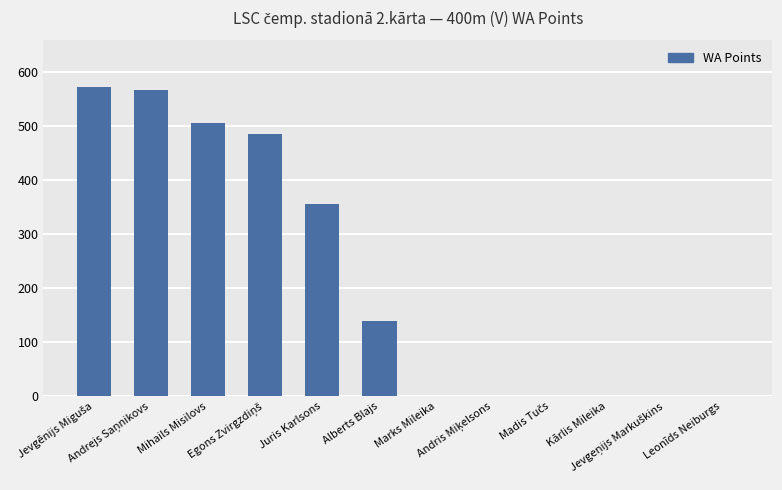

How many distinct data groups are displayed?

1